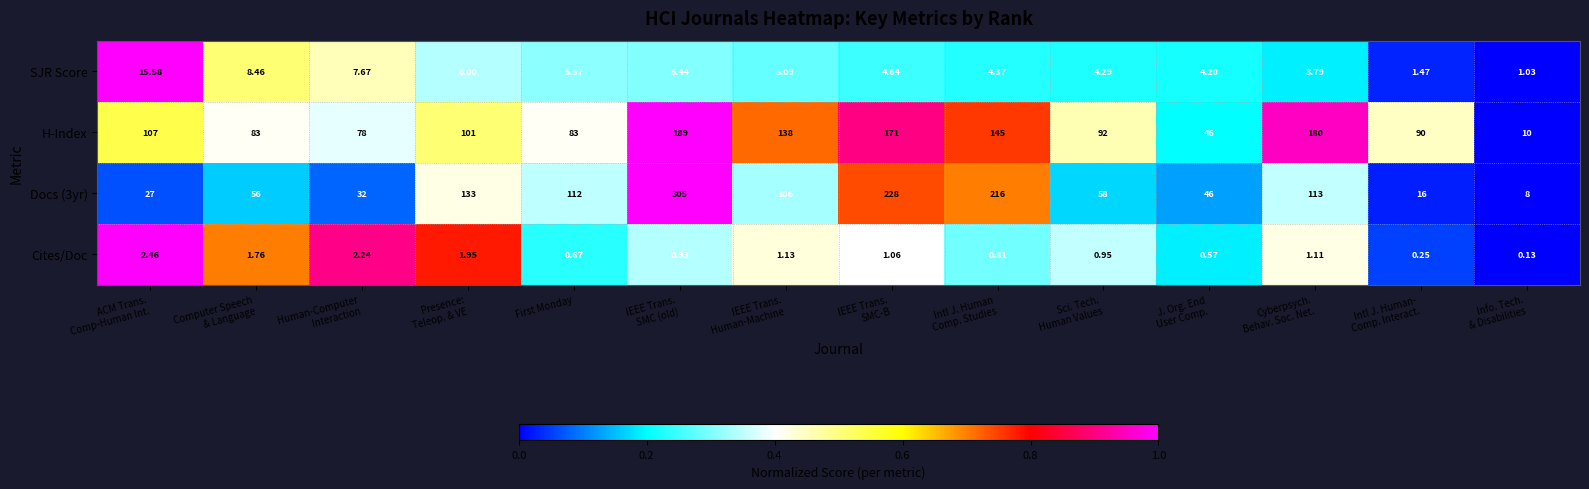

Count the number of categories in the chart.

14